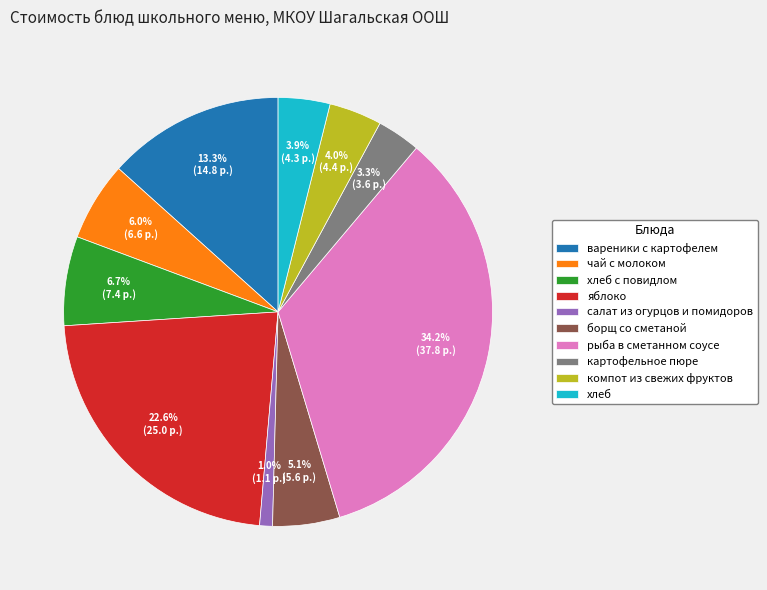

To the nearest percent, what is the difference between the хлеб с повидлом and борщ со сметаной slice percentages?

2%